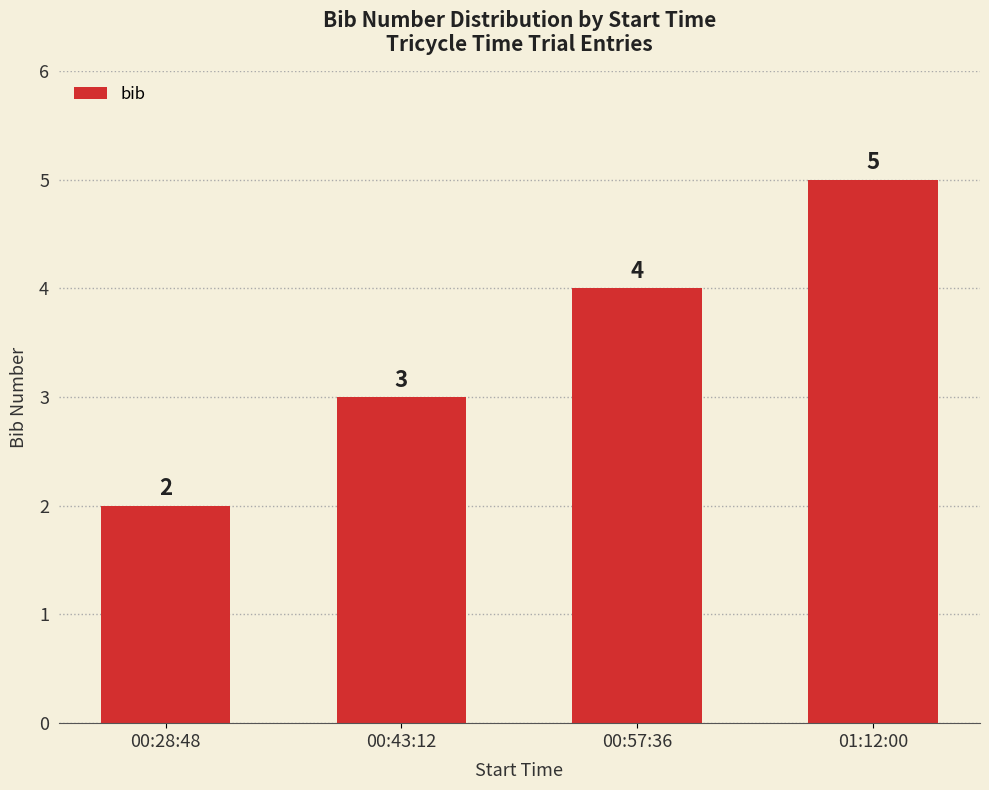

Which label corresponds to the smallest value in the chart?

00:28:48